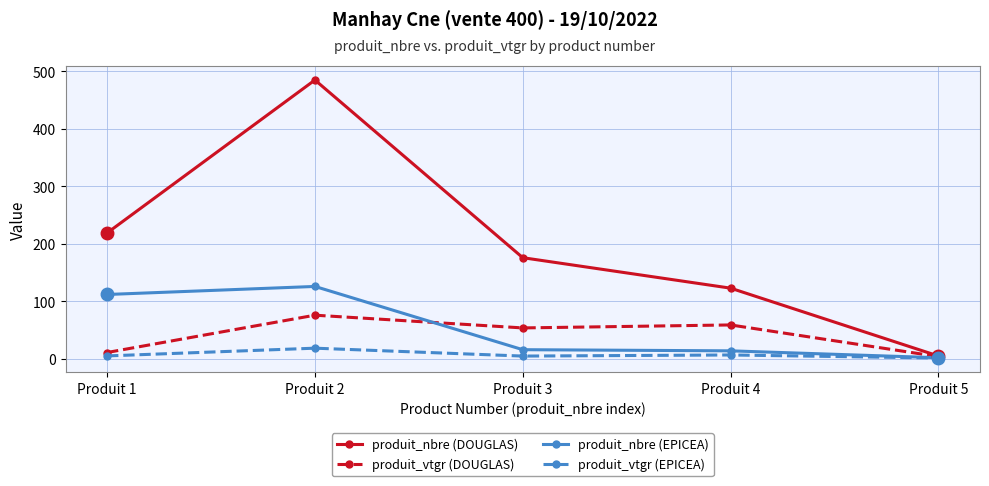

Which series has the largest range (max minus min)?

produit_nbre (DOUGLAS)